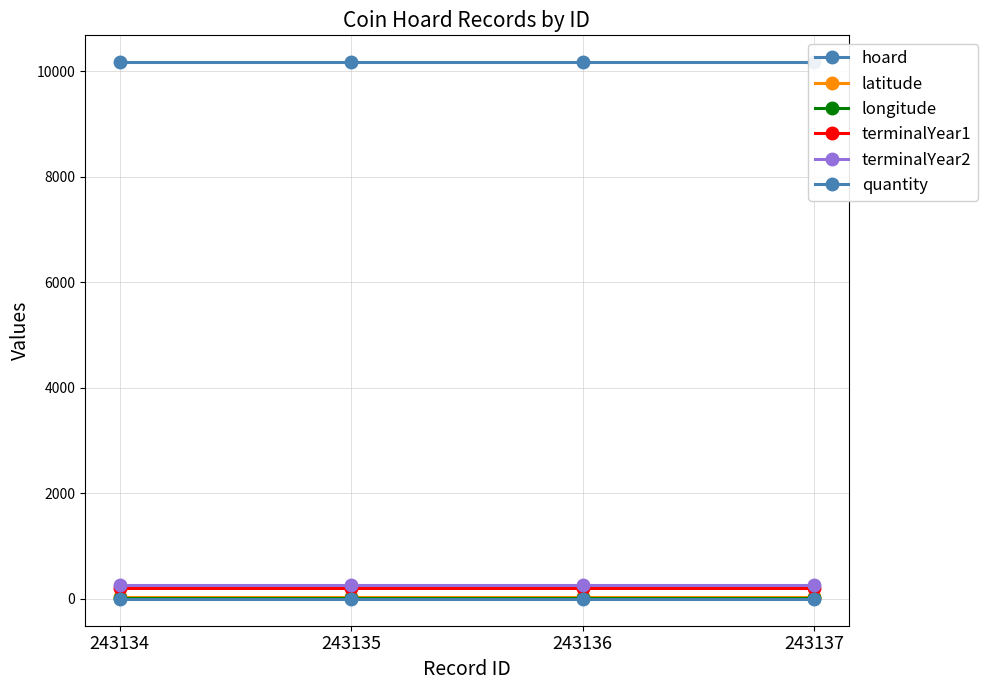

At how many categories does at least one series exceed 3640?

4